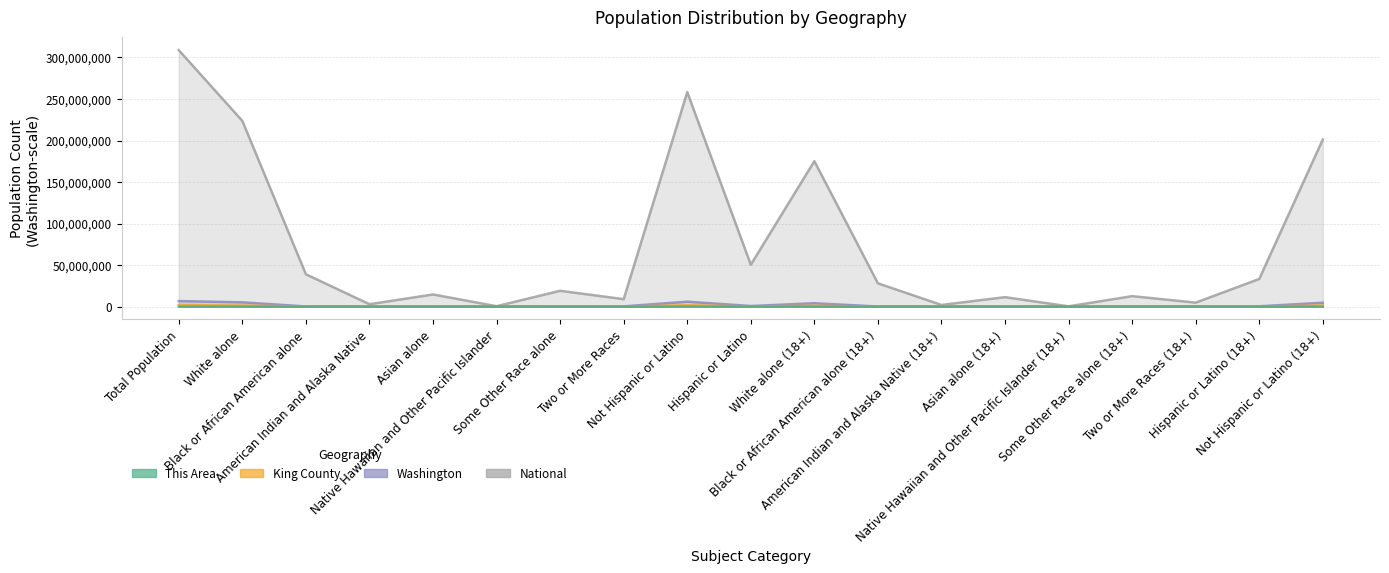

Is the value of National at Native Hawaiian and Other Pacific Islander (18+) greater than the value of King County at Hispanic or Latino?

Yes